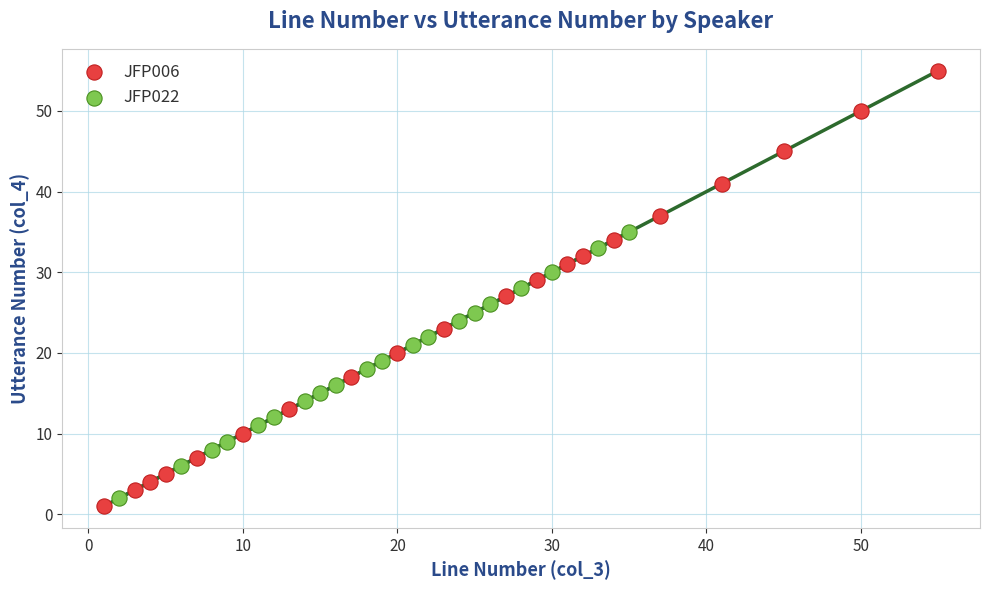

Which series reaches the maximum Y coordinate?

JFP006